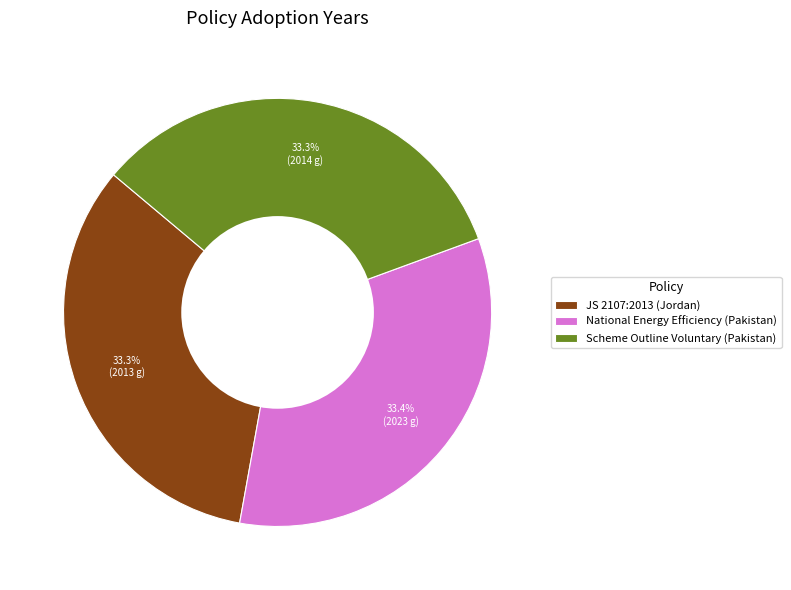

True or false: National Energy Efficiency (Pakistan) accounts for 33% of the total.

True